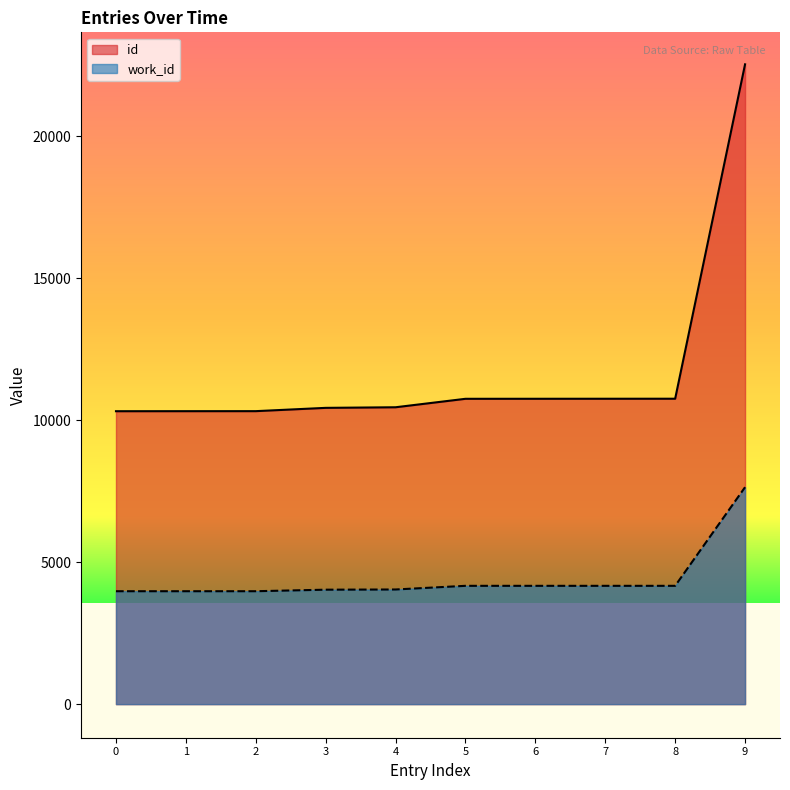

How many data points in id are less than 10757?

5